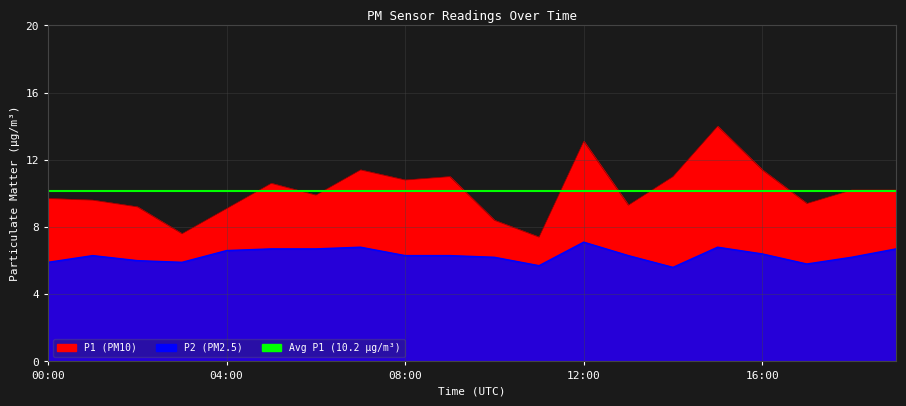

Reading right to left, transcribe all the data shown in this chart.

P1: 10.2	10.2	9.4	11.4	14.0	11.0	9.3	13.1	7.4	8.4	11.0	10.8	11.4	9.9	10.6	9.1	7.6	9.2	9.6	9.7
P2: 6.7	6.2	5.8	6.4	6.8	5.6	6.3	7.1	5.7	6.2	6.3	6.3	6.8	6.7	6.7	6.6	5.9	6.0	6.3	5.9